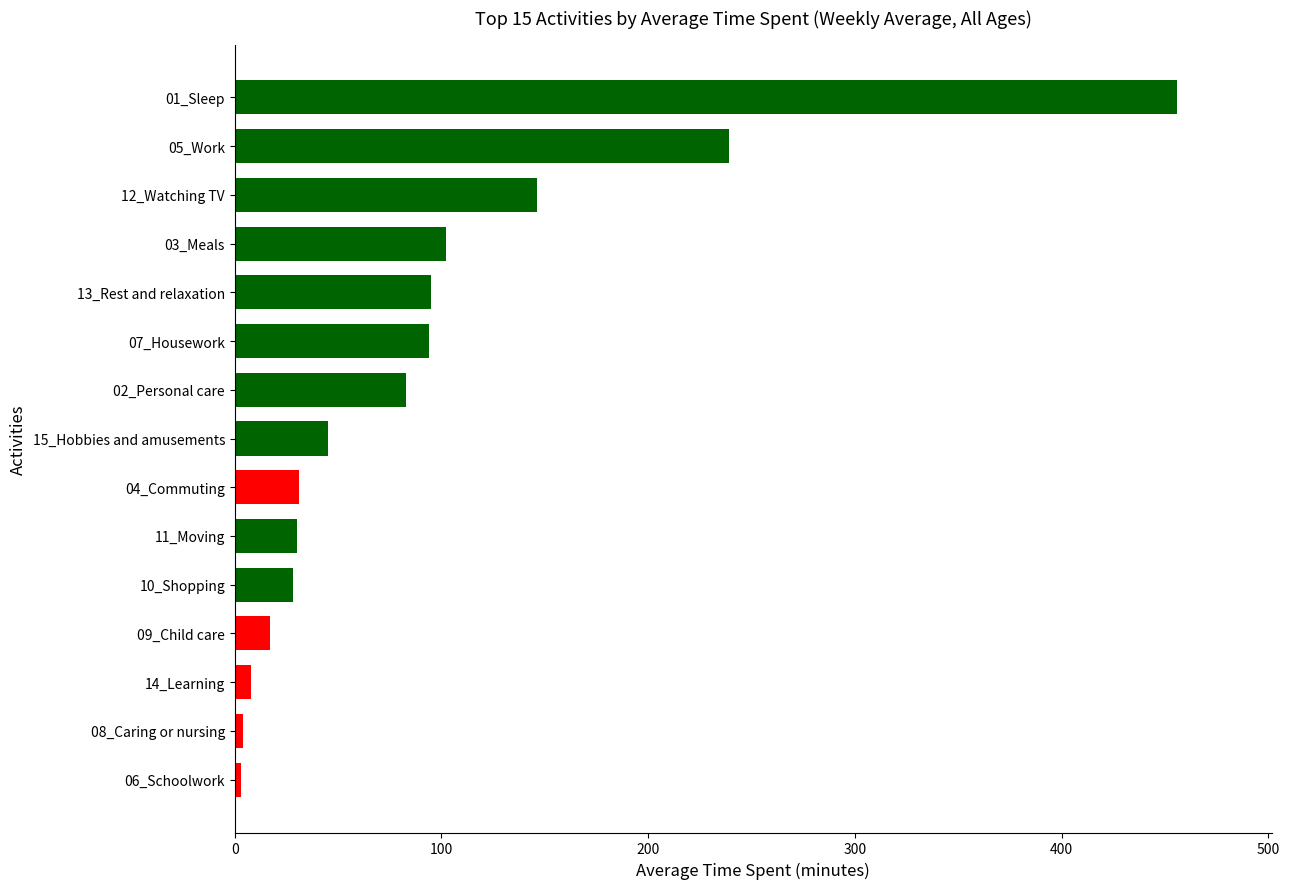

What is the change in value from 02_Personal care to 01_Sleep?

+373